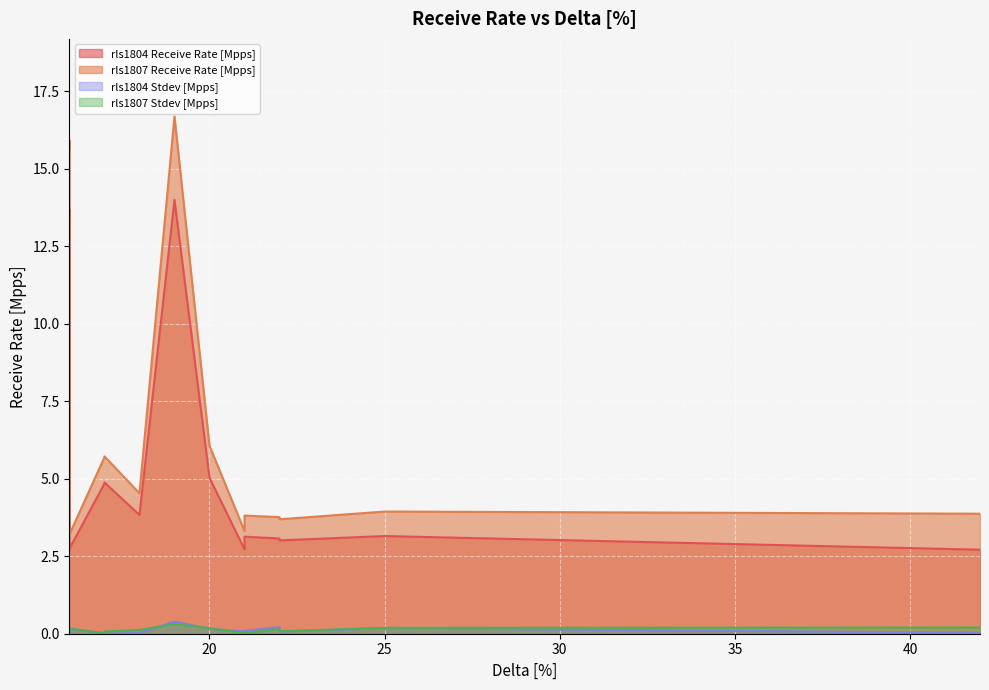

Which series has the largest total across all categories?

rls1807 Receive Rate [Mpps]